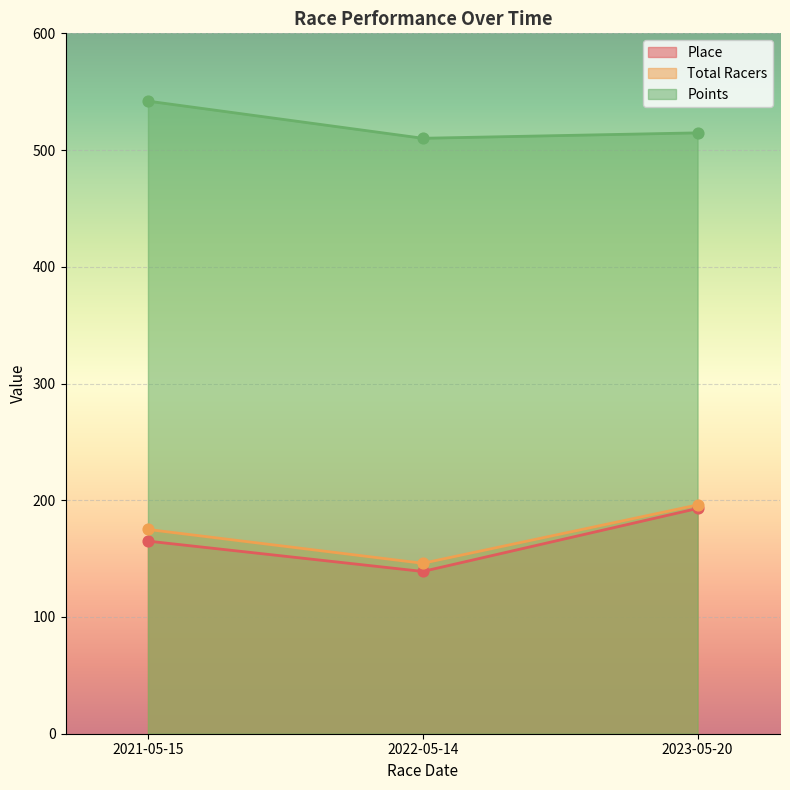

Which series contains the highest Y value?

Points